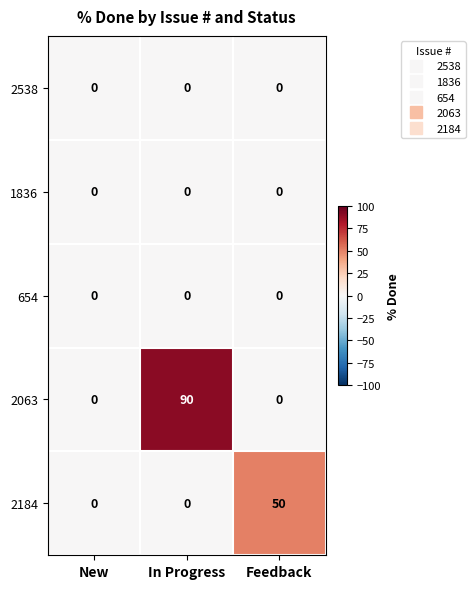

At how many categories does at least one series exceed 59?

1